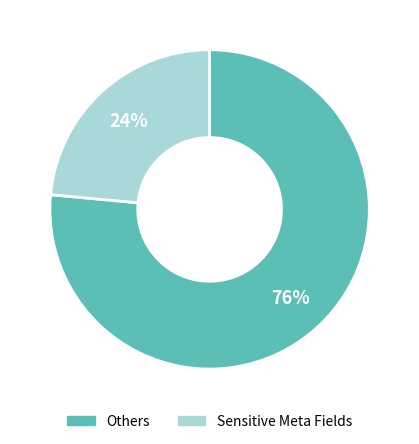

Rank the categories by value from lowest to highest.

Sensitive Meta Fields, Others